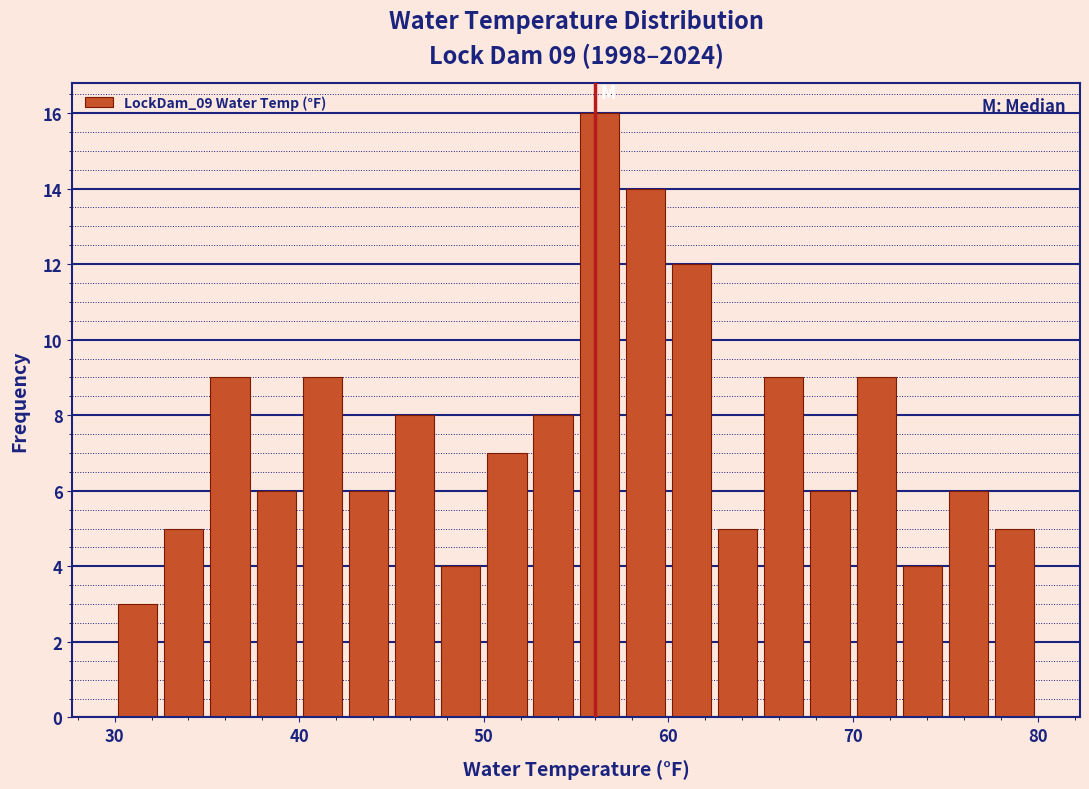

Around what value on the x-axis is the tallest bar? Give the approximate position of its centre, as read against the axis.

56